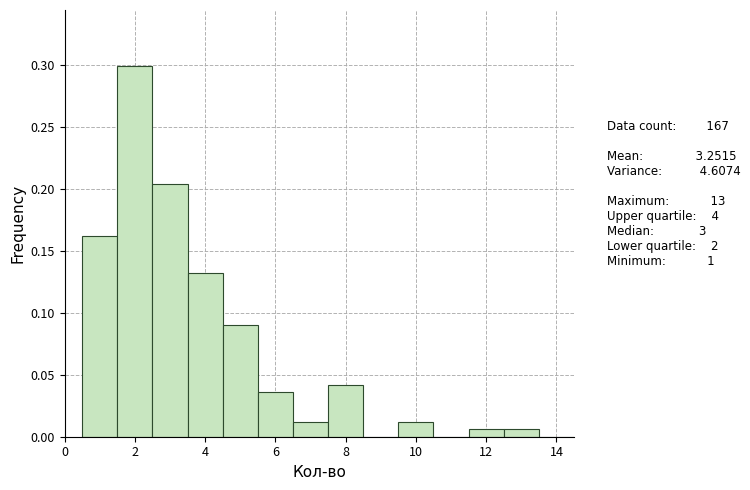

Reading left to right, list every bar in this chart as the range it spans on the x-axis followed by its height. Neither the bar edges nor the heights are printed on the chart, so give them approximately, as read against the axes.

0.5 to 1.5: 0.160
1.5 to 2.5: 0.300
2.5 to 3.5: 0.205
3.5 to 4.5: 0.130
4.5 to 5.5: 0.090
5.5 to 6.5: 0.035
6.5 to 7.5: 0.010
7.5 to 8.5: 0.040
8.5 to 9.5: 0
9.5 to 10.5: 0.010
10.5 to 11.5: 0
11.5 to 12.5: 0.005
12.5 to 13.5: 0.005
13.5 to 14.5: 0